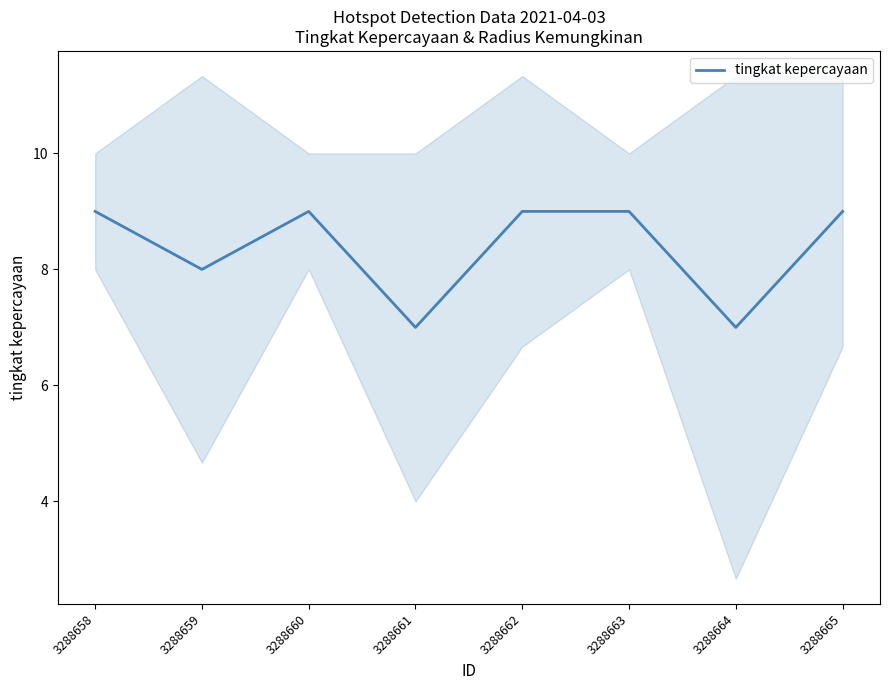

True or false: the data has more than 1 interior local peaks.

False